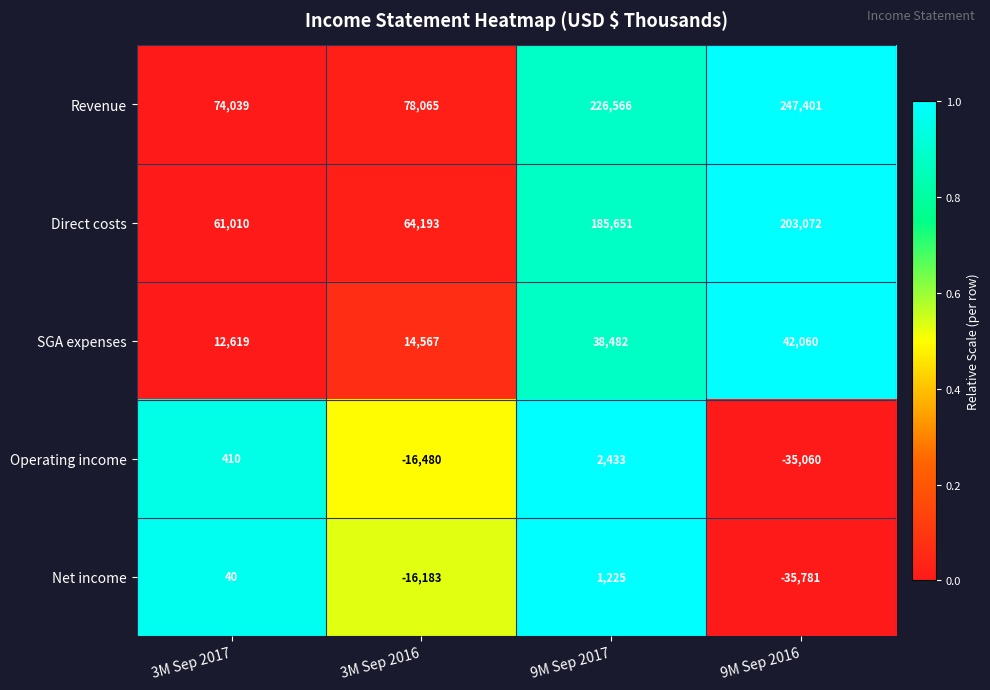

Rank the series by their maximum value, from highest to lowest.

Revenue, Direct costs, SGA expenses, Operating income, Net income